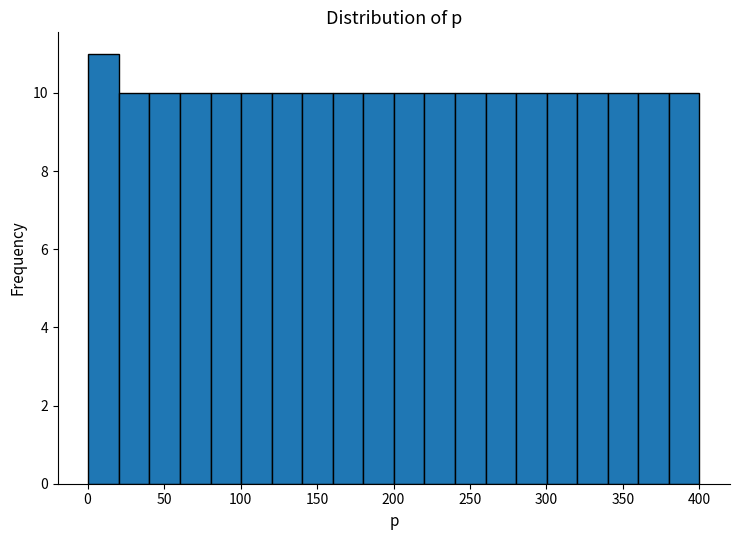

Read against the x-axis, roughly where is the centre of the tallest bar?

10